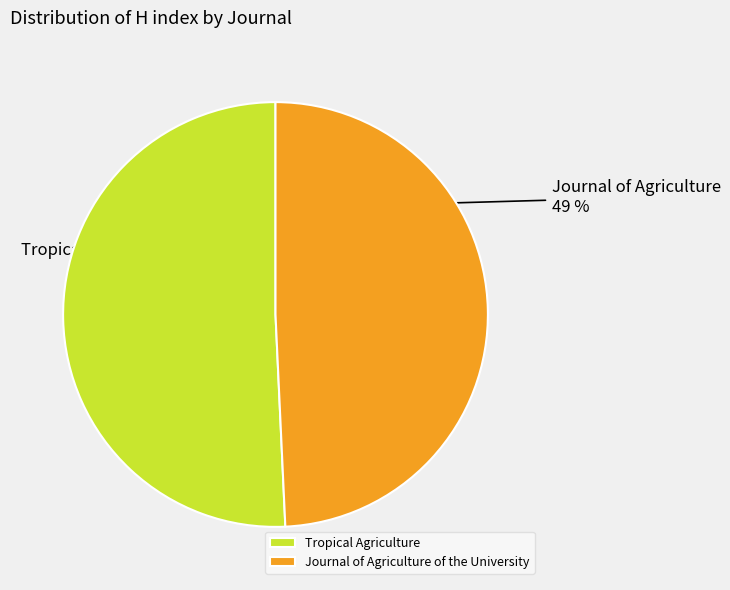

How many segments does this pie chart have?

2